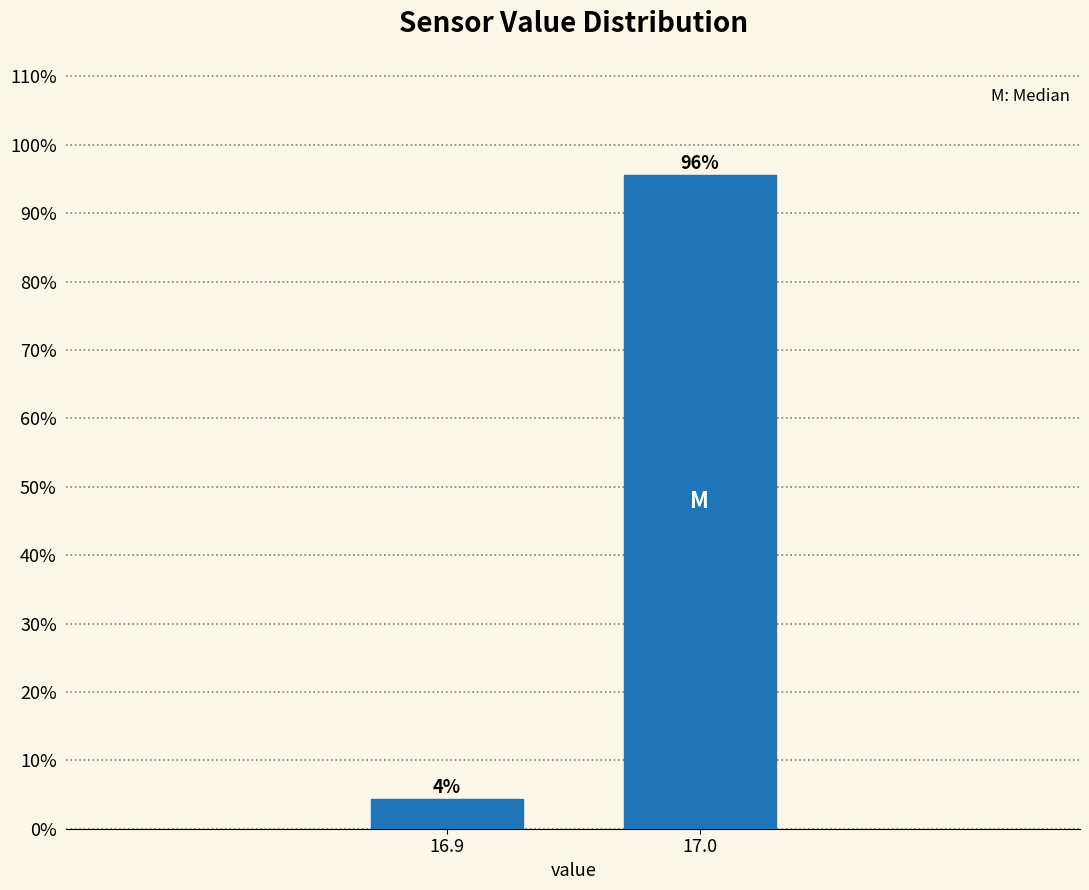

At which category does the chart reach its minimum across all series?

16.9